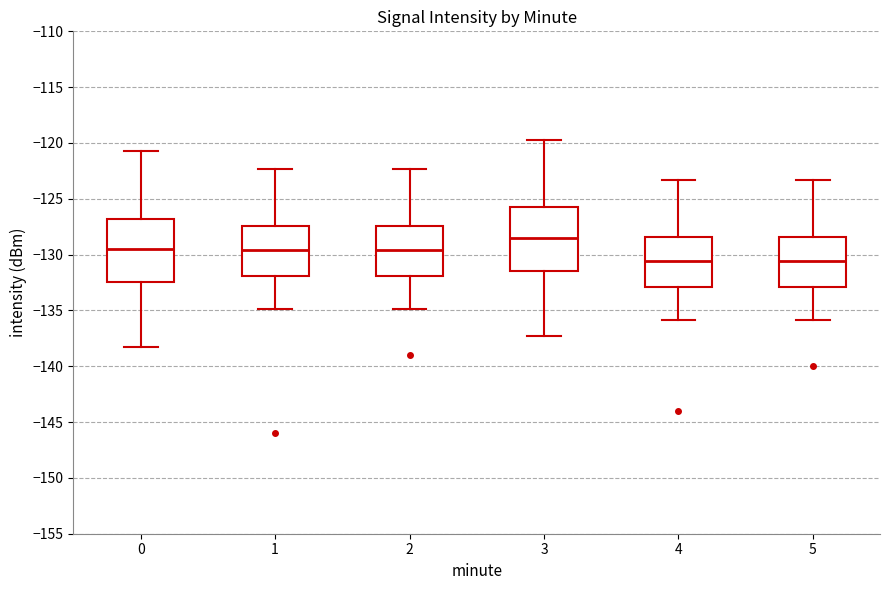

Where does the median line of the box at x = 5 sit on the y-axis? The values are not printed on the chart, so give them approximately, as read against the axis.

-130.5